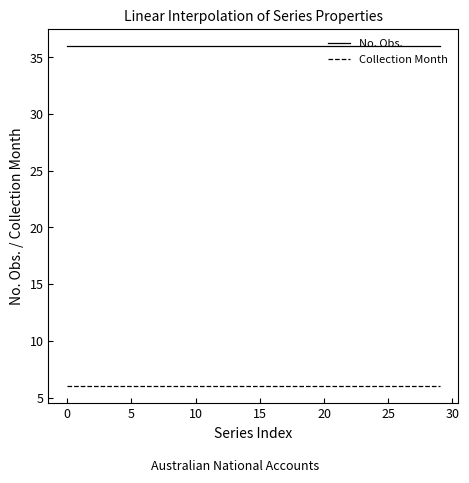

What is the minimum value for No. Obs.?

36